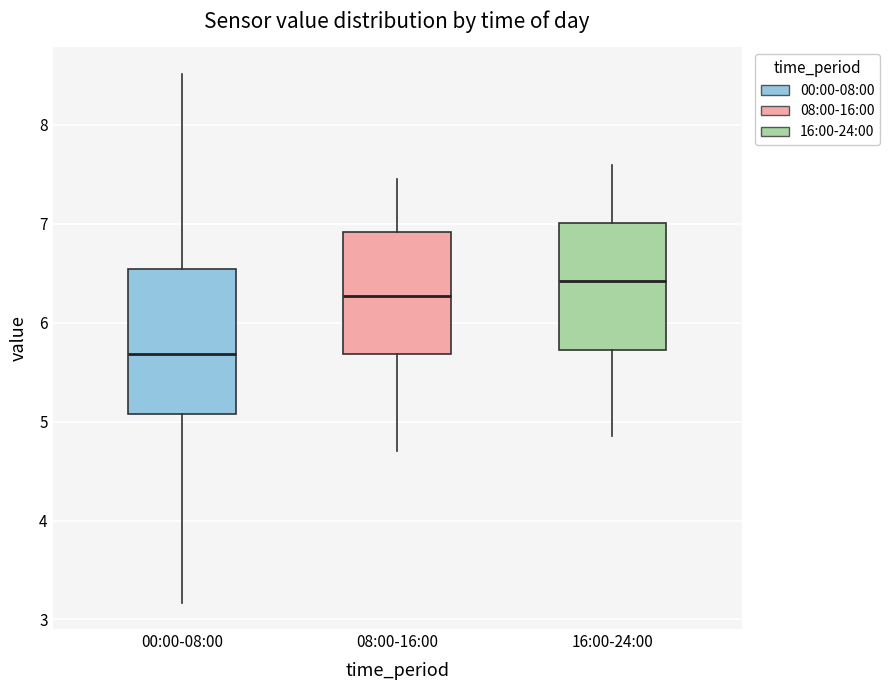

Which box has the lowest median line?

00:00-08:00